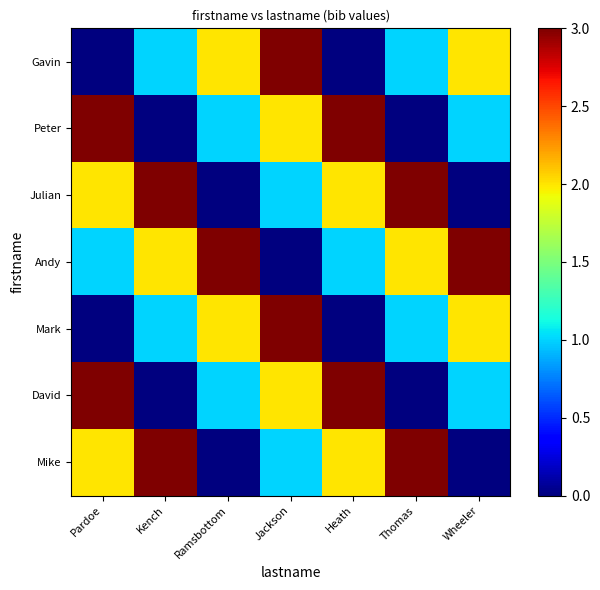

At which category does the chart reach its minimum across all series?

Pardoe